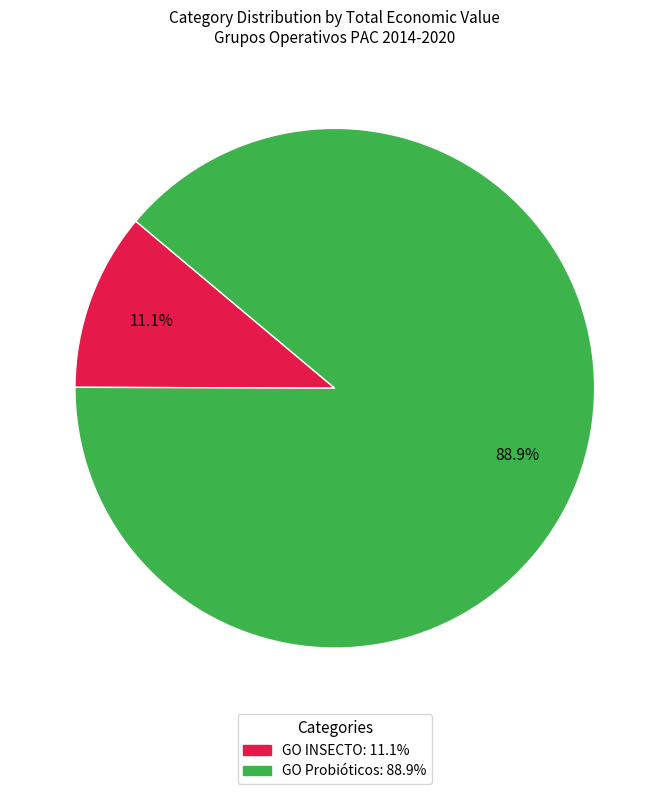

To the nearest percent, what percentage of the pie is GO INSECTO?

11%